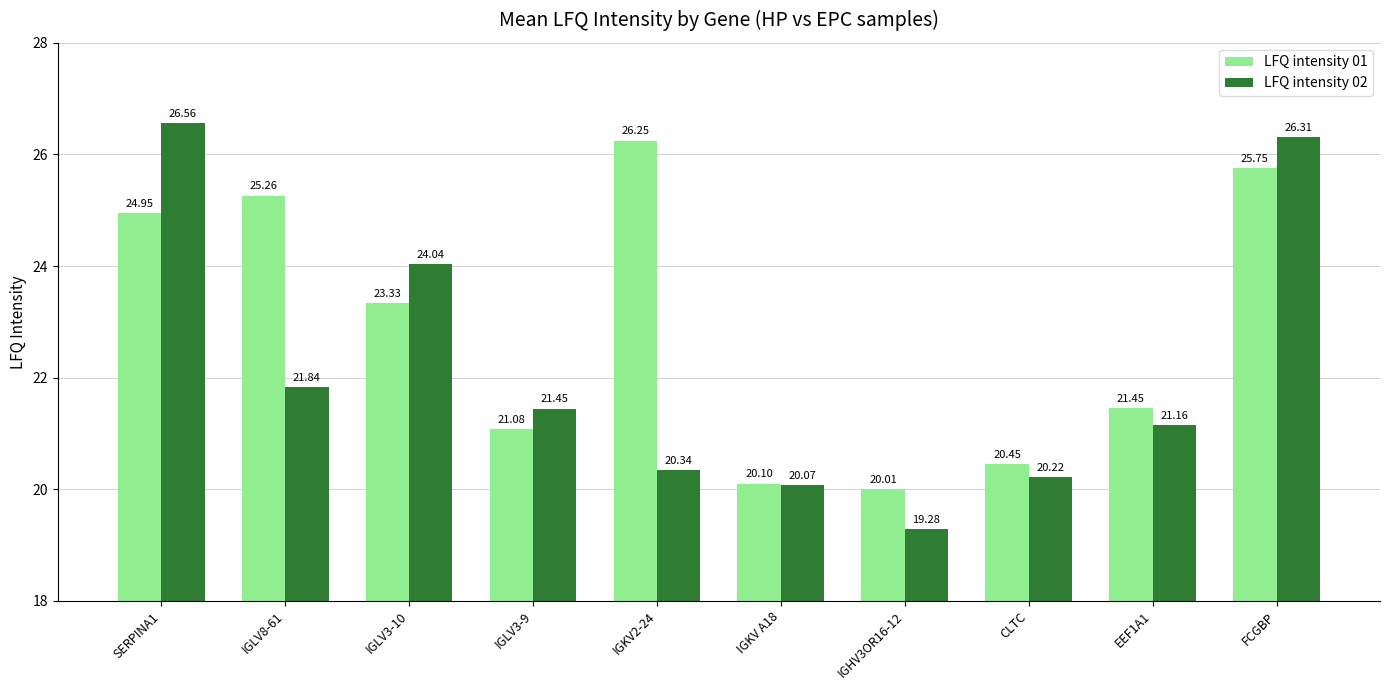

Which category has the lowest value in the LFQ intensity 02 series?

IGHV3OR16-12